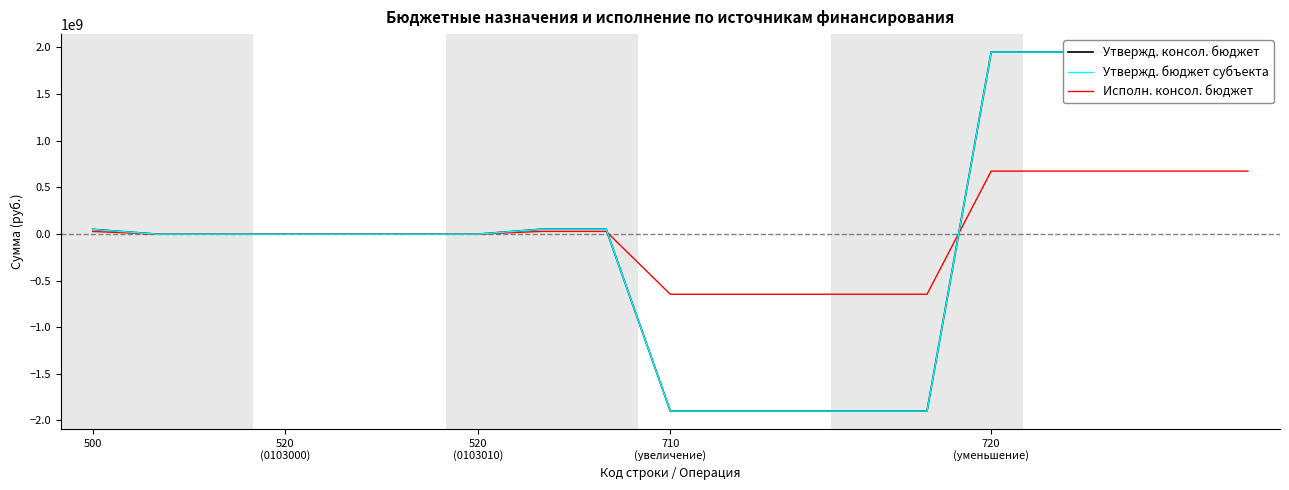

The Утвержд. бюджет субъекта series shows 1950422988.3 at 17. True or false?

True